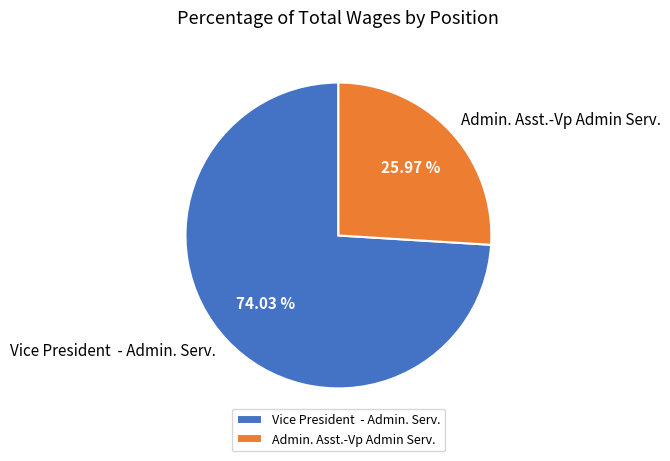

To the nearest percent, what portion does Admin. Asst.-Vp Admin Serv. represent?

26%